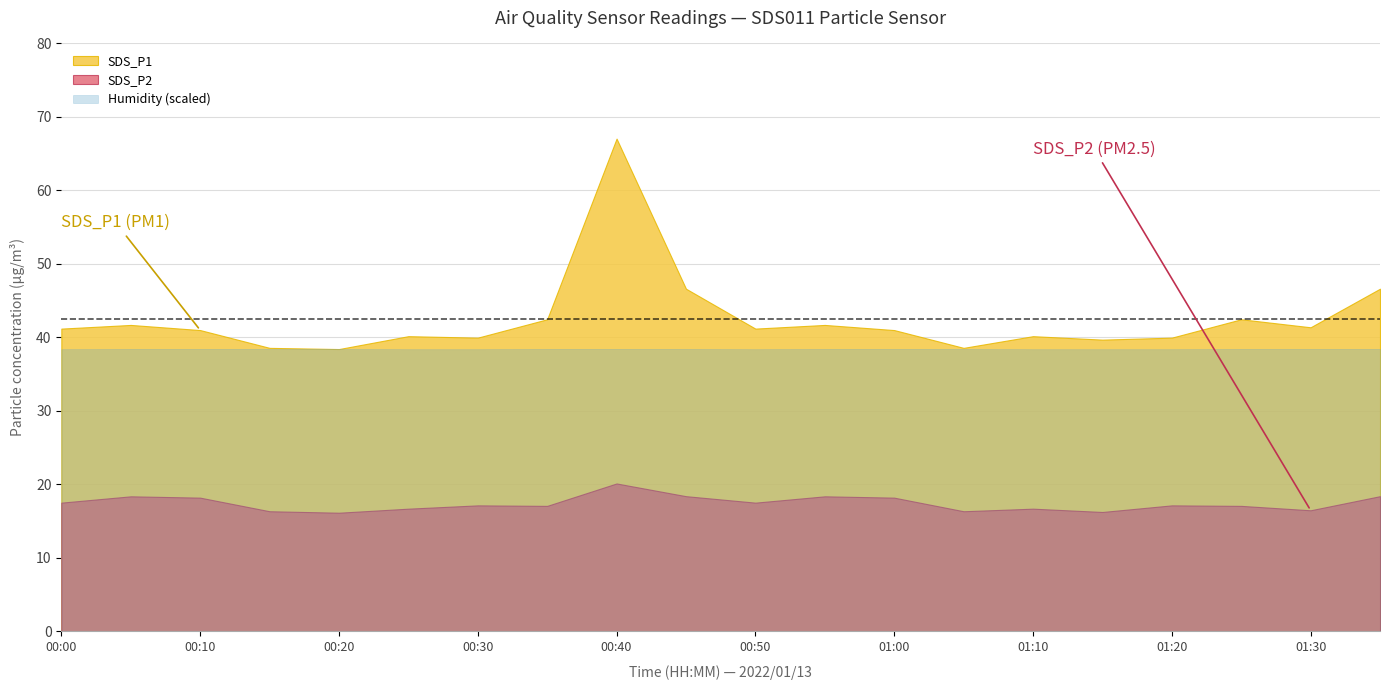

At which label does Humidity reach its minimum?

00:00